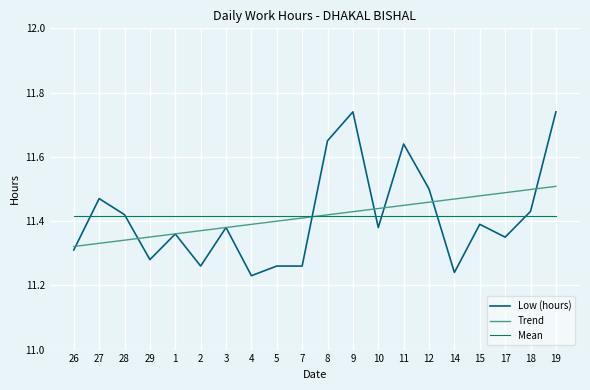

Which series changed the most between 9 and 11?

Low (hours)